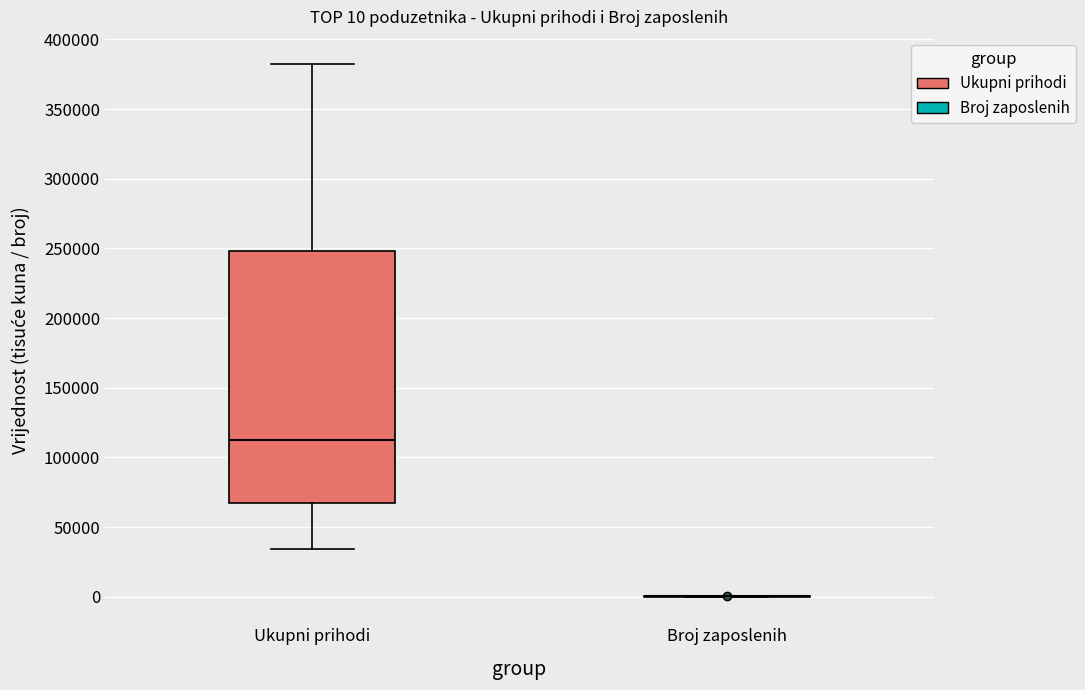

Comparing the boxes themselves (not the whiskers), which one is the tallest?

Ukupni prihodi